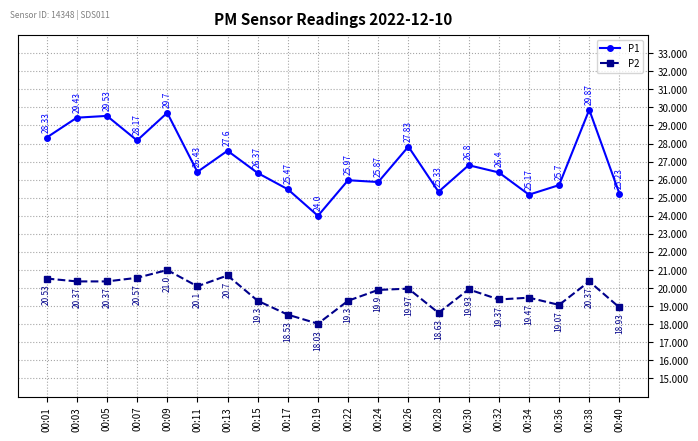

What is the smallest value displayed?

18.0